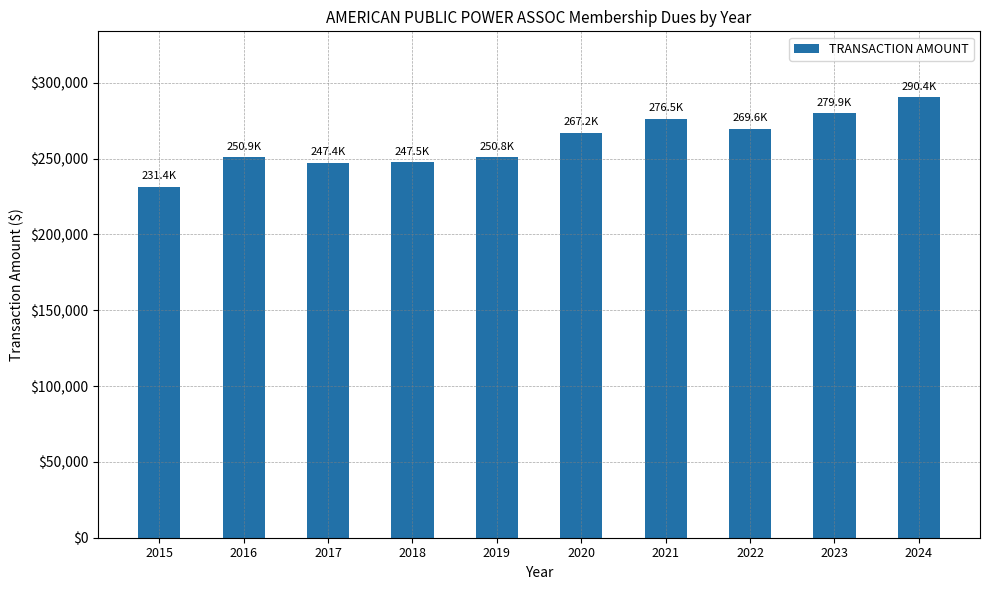

Is it true that the value at 2018 is 431315.5?

False